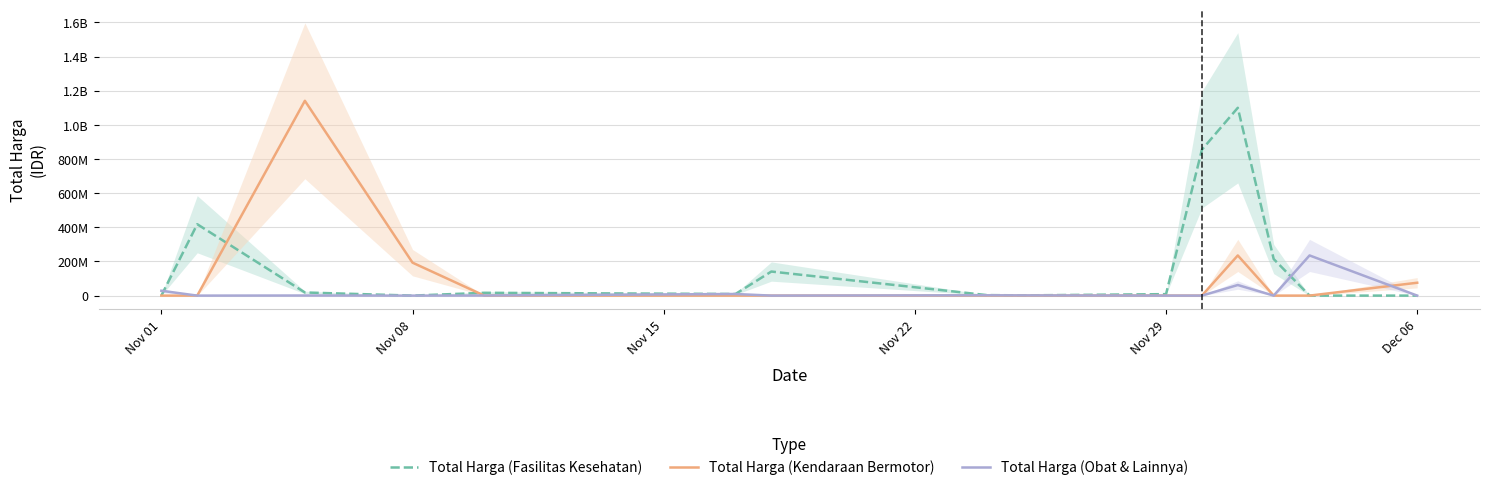

True or false: Total Harga (Obat & Lainnya) has a value of 1816850 at 8.

False